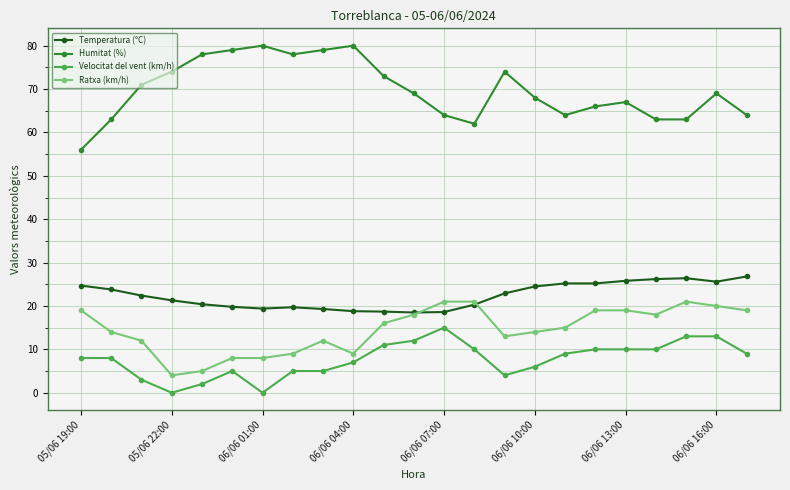

What is the value of the Temperatura (°C) point at the 10th from the left?

18.8